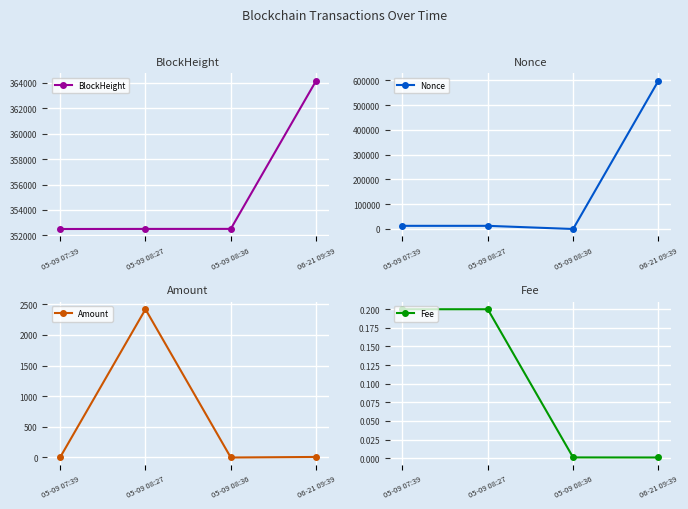

Reading left to right, transcribe all the data shown in this chart.

BlockHeight: 05-09 07:39=352506.0	05-09 08:27=352512.0	05-09 08:36=352515.0	06-21 09:39=364158.0
Nonce: 05-09 07:39=12793.0	05-09 08:27=12794.0	05-09 08:36=0.0	06-21 09:39=598841.0
Amount: 05-09 07:39=3.0	05-09 08:27=2418.4	05-09 08:36=0.0	06-21 09:39=8.9
Fee: 05-09 07:39=0.2	05-09 08:27=0.2	05-09 08:36=0.0	06-21 09:39=0.0